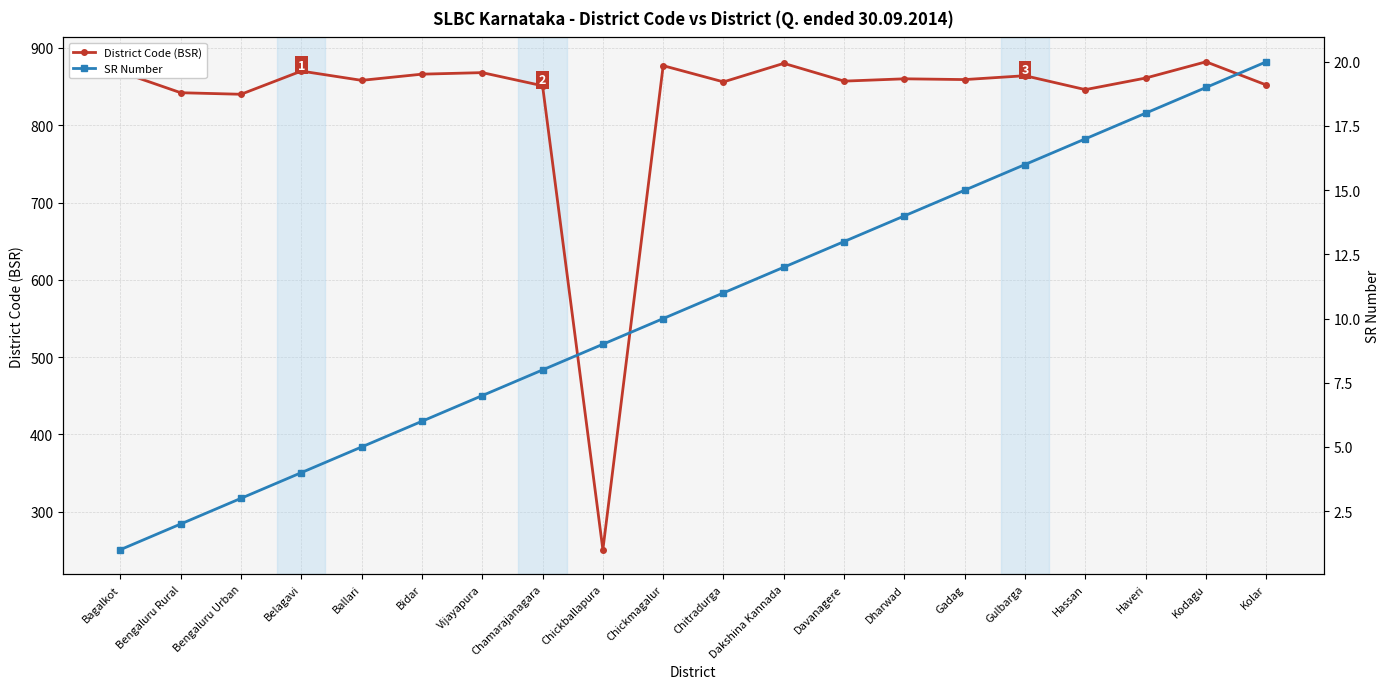

At how many categories does at least one series exceed 779?

19